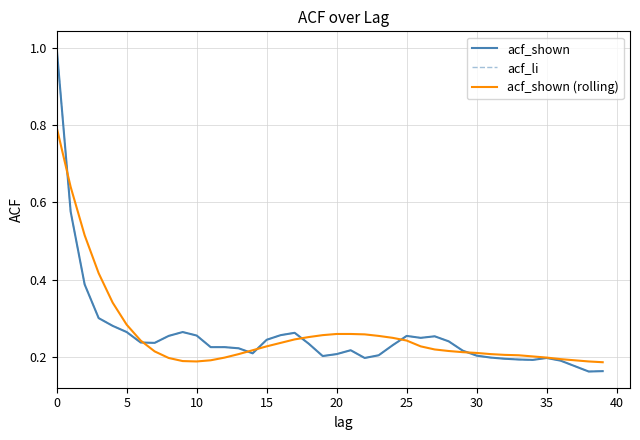

Does the chart have visible grid lines?

Yes